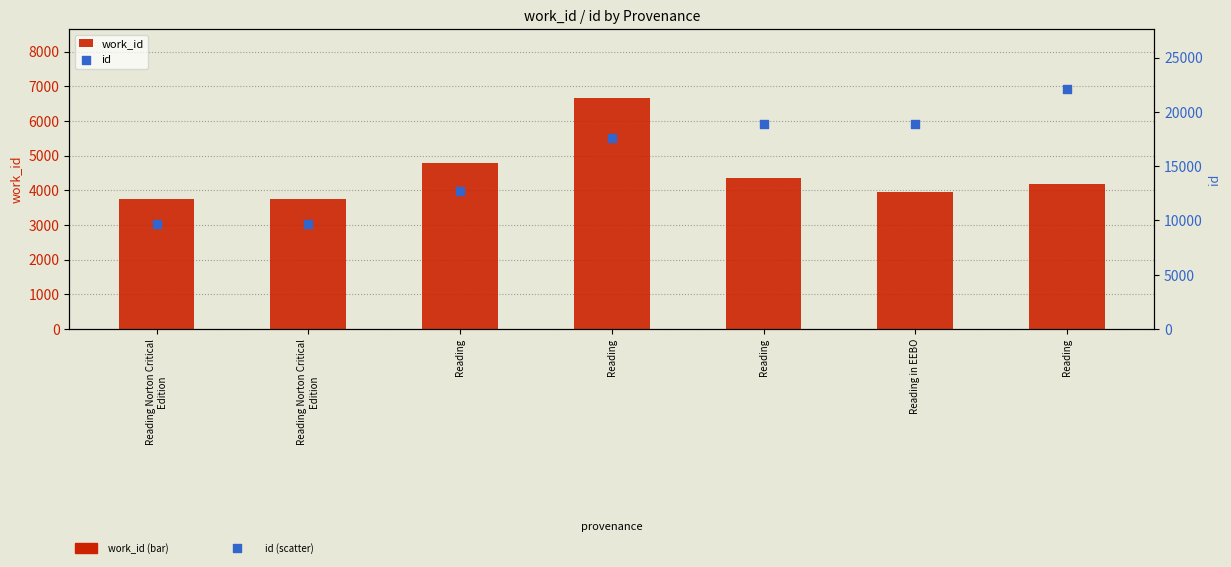

Which series has the largest total across all categories?

id